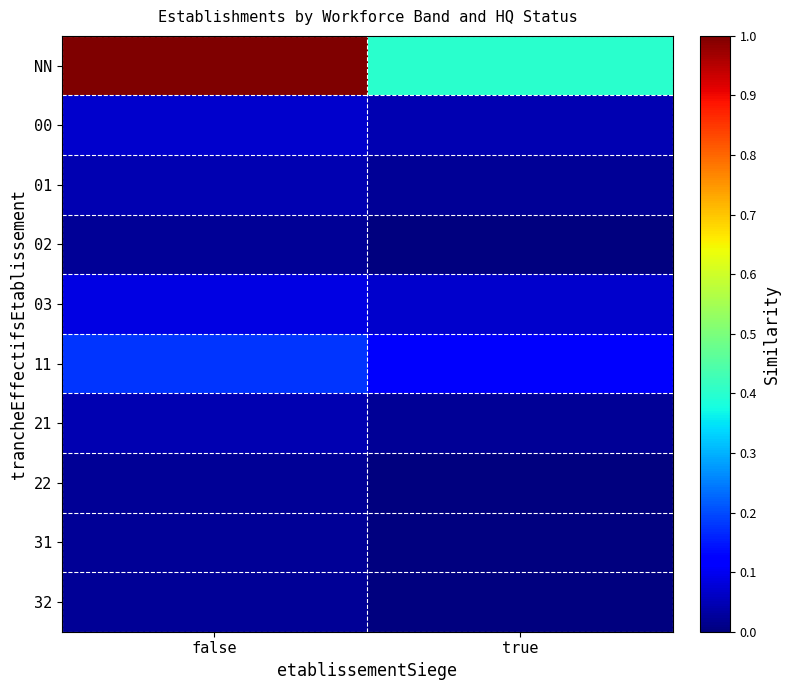

How many categories are shown in the chart?

2